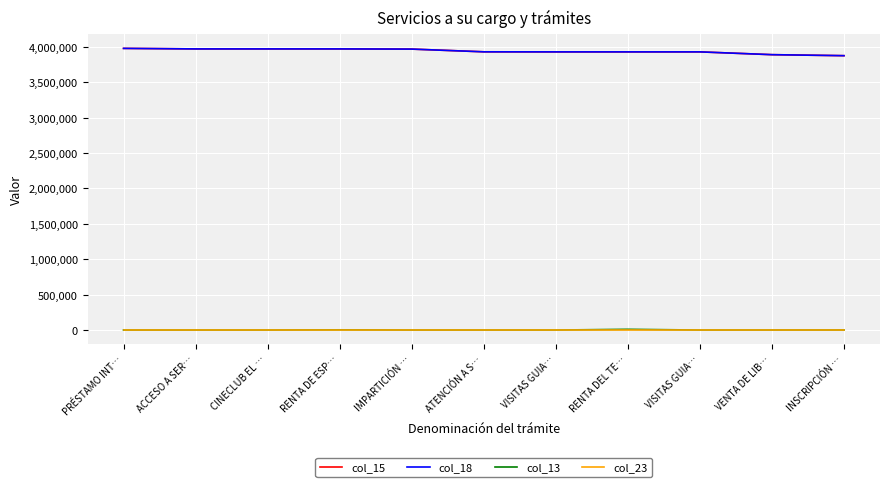

Reading left to right, transcribe all the data shown in this chart.

col_15: PRÉSTAMO INT…=3978991	ACCESO A SER…=3971712	CINECLUB EL …=3971703	RENTA DE ESP…=3971694	IMPARTICIÓN …=3969136	ATENCIÓN A S…=3930687	VISITAS GUIA…=3929843	RENTA DEL TE…=3929815	VISITAS GUIA…=3929806	VENTA DE LIB…=3890321	INSCRIPCIÓN …=3876052
col_18: PRÉSTAMO INT…=3978991	ACCESO A SER…=3971712	CINECLUB EL …=3971703	RENTA DE ESP…=3971694	IMPARTICIÓN …=3969136	ATENCIÓN A S…=3930687	VISITAS GUIA…=3929843	RENTA DEL TE…=3929815	VISITAS GUIA…=3929806	VENTA DE LIB…=3890321	INSCRIPCIÓN …=3876052
col_13: PRÉSTAMO INT…=0	ACCESO A SER…=0	CINECLUB EL …=0	RENTA DE ESP…=3000	IMPARTICIÓN …=0	ATENCIÓN A S…=0	VISITAS GUIA…=0	RENTA DEL TE…=10000	VISITAS GUIA…=5	VENTA DE LIB…=350	INSCRIPCIÓN …=800
col_23: PRÉSTAMO INT…=12	ACCESO A SER…=12	CINECLUB EL …=12	RENTA DE ESP…=12	IMPARTICIÓN …=12	ATENCIÓN A S…=12	VISITAS GUIA…=12	RENTA DEL TE…=12	VISITAS GUIA…=12	VENTA DE LIB…=12	INSCRIPCIÓN …=12